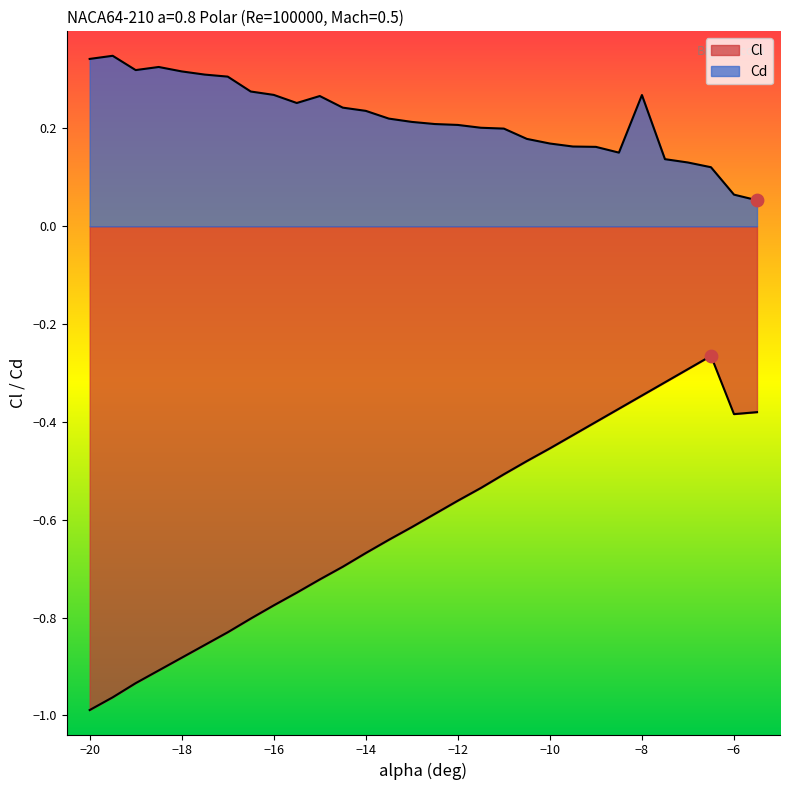

What is the total value across all series at -18.5?

-0.6